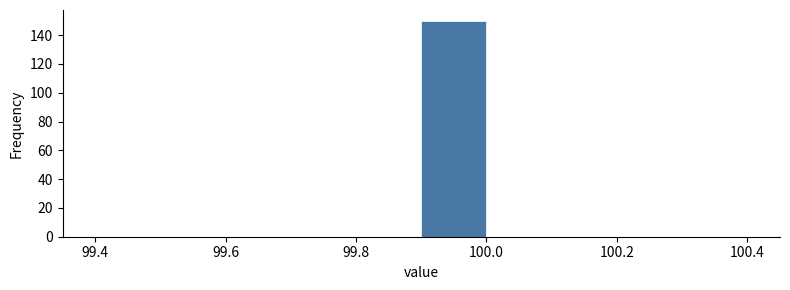

Reading left to right, transcribe this chart: for each bar, give the range it covers on the x-axis and its height. The values are not printed on the chart, so give them approximately, as read against the axis.

99.4 to 99.5: 0
99.5 to 99.6: 0
99.6 to 99.7: 0
99.7 to 99.8: 0
99.8 to 99.9: 0
99.9 to 100.0: 150
100.0 to 100.1: 0
100.1 to 100.2: 0
100.2 to 100.3: 0
100.3 to 100.4: 0